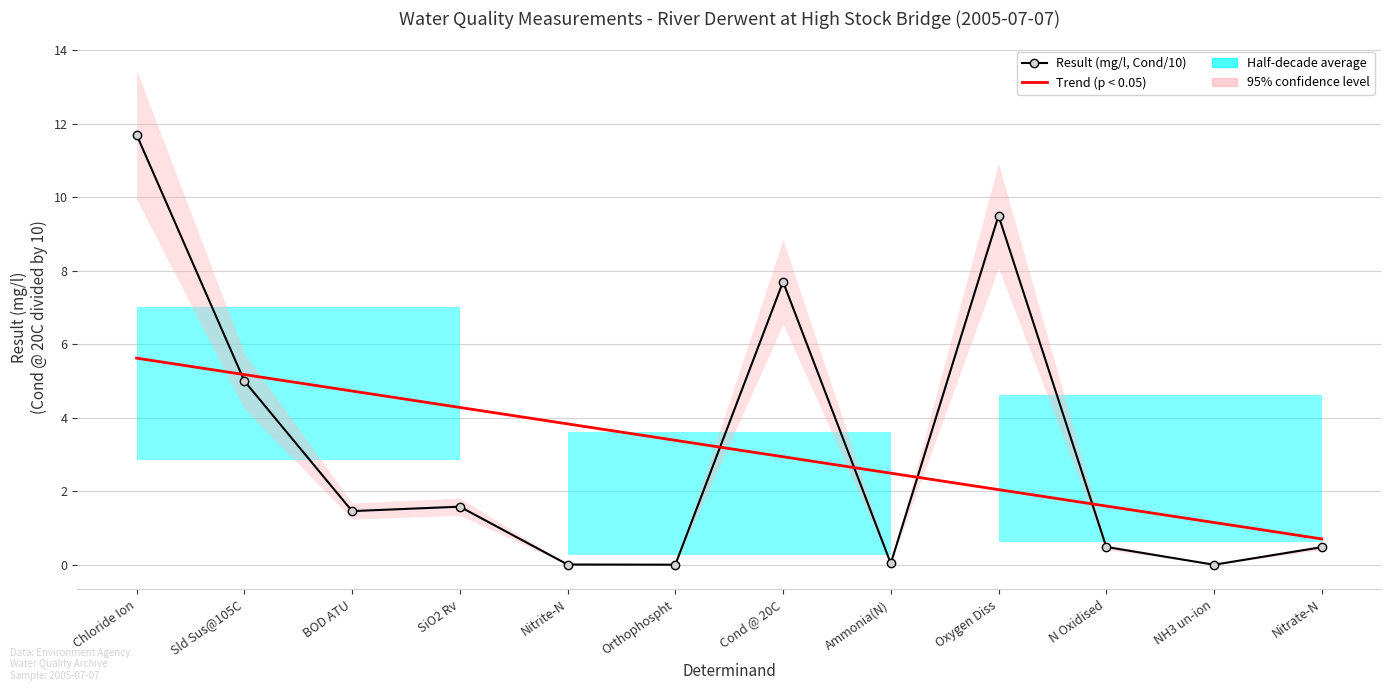

Read the Trend (p < 0.05) value at Nitrate-N.

0.7